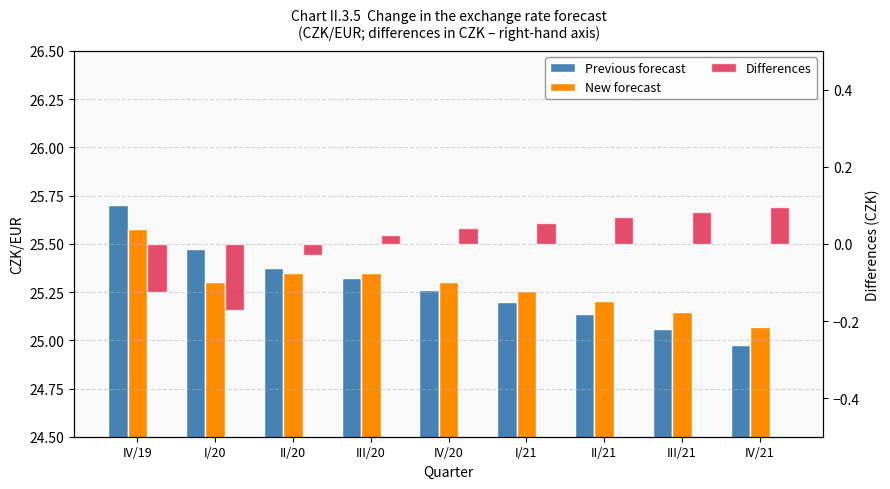

What are all the series names shown in the legend?

Previous forecast, New forecast, Differences